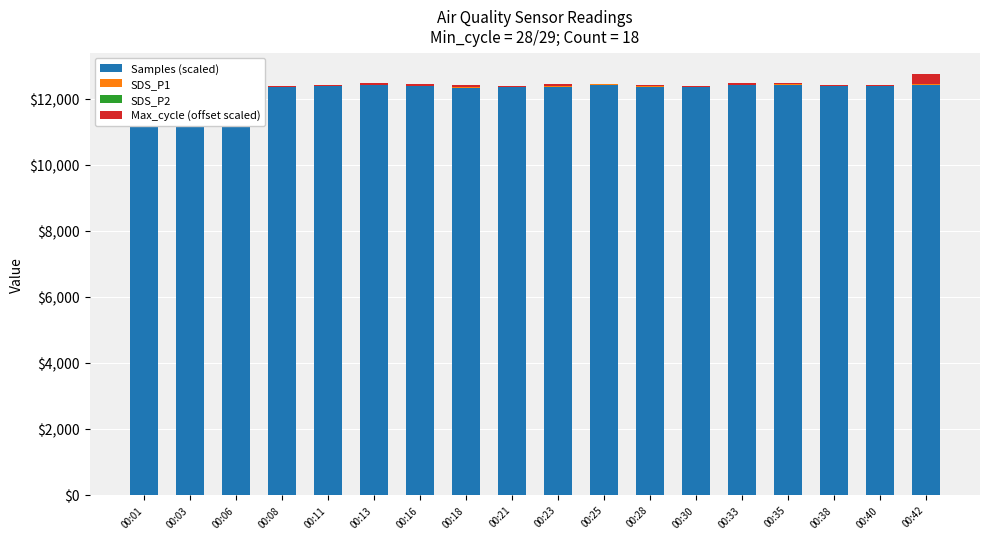

What is the minimum value for SDS_P2?

2.9